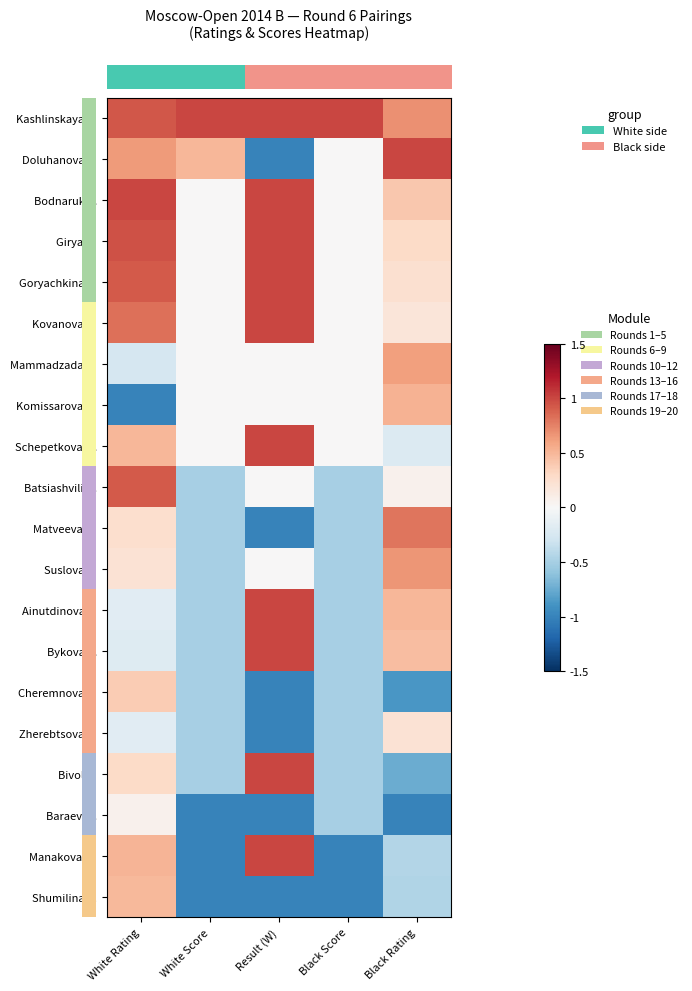

What is the smallest value displayed?

-1.0